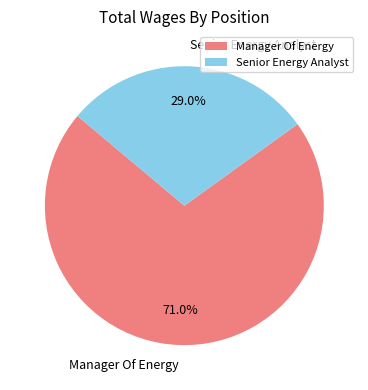

Does Manager Of Energy account for over 50% of the chart?

Yes